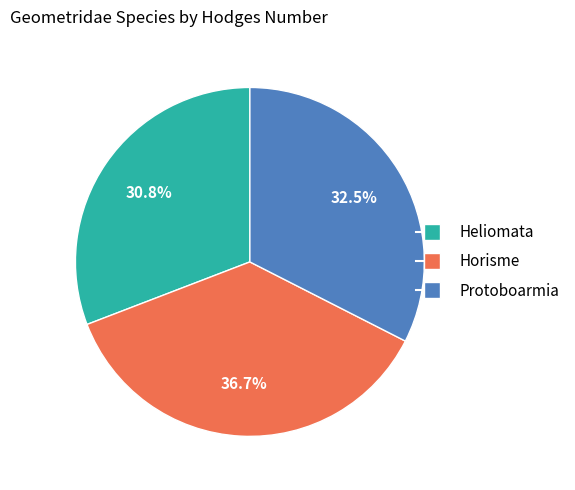

To the nearest percent, what is the average slice percentage?

33%